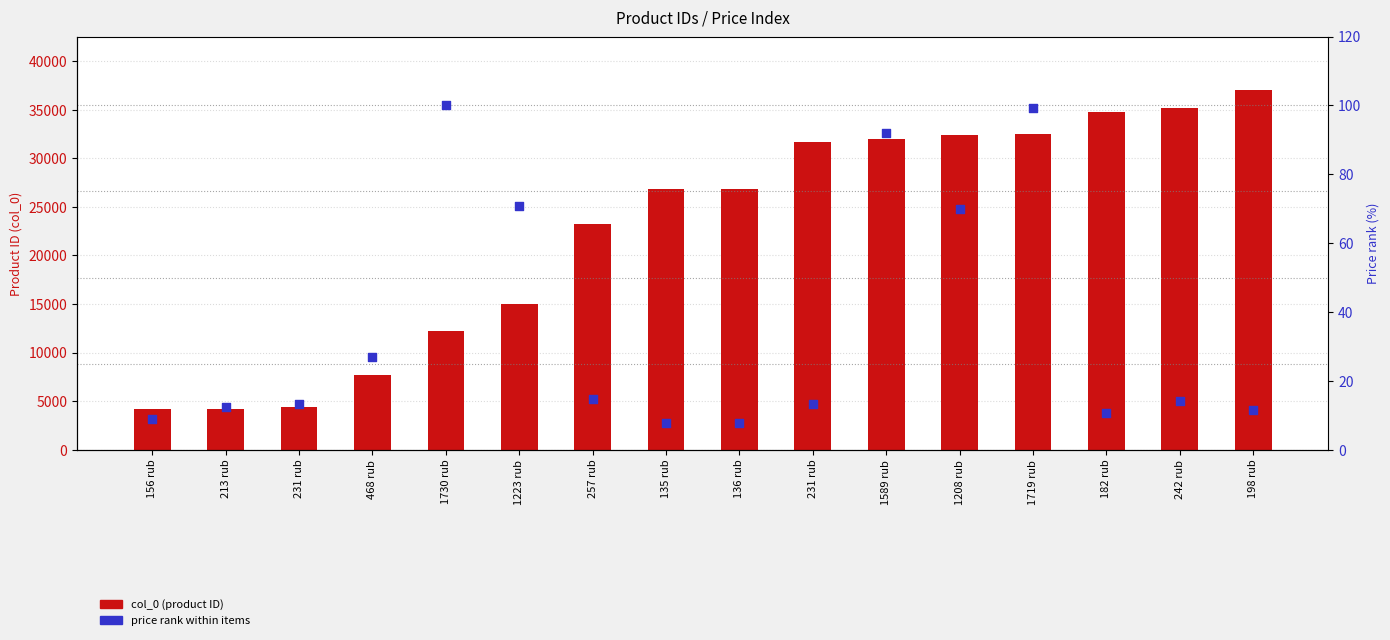

What is the total value across all series at 1730 rub?

12325.0